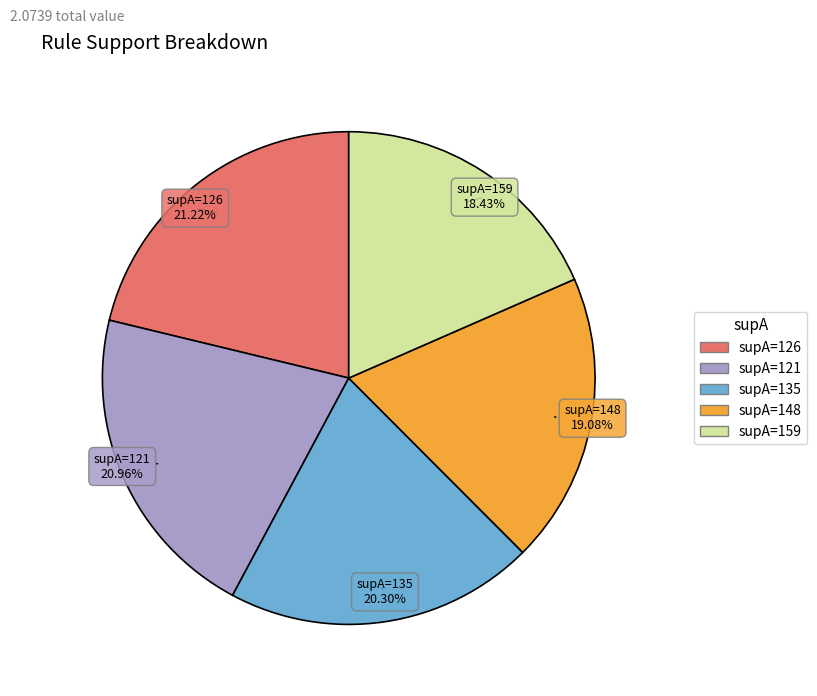

Is there any slice that represents more than half of the pie?

No